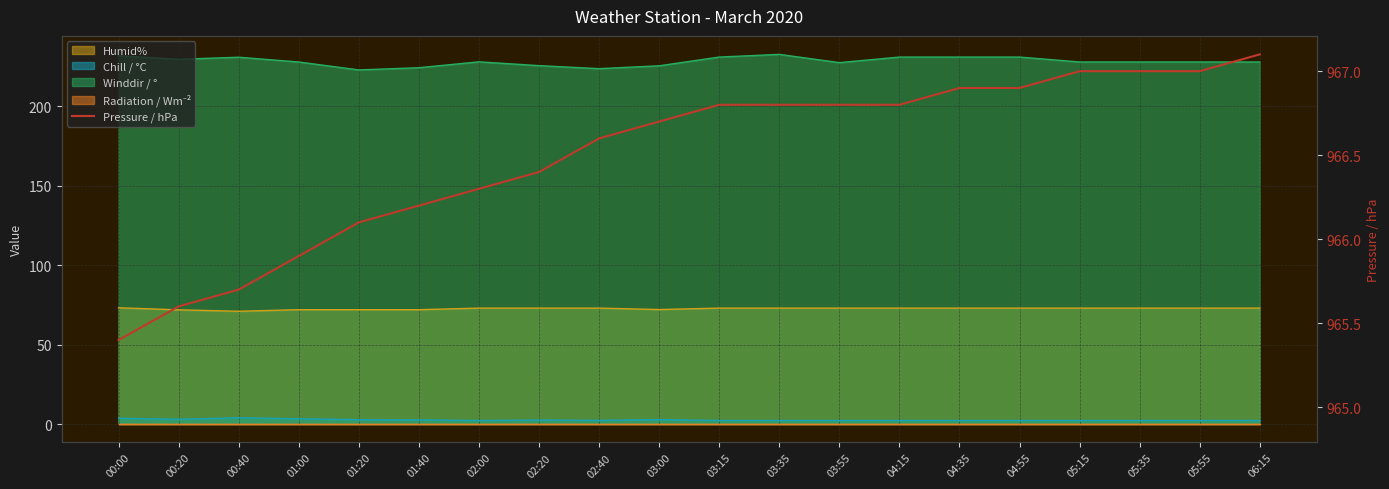

At which label is the value closest to 966?

01:00